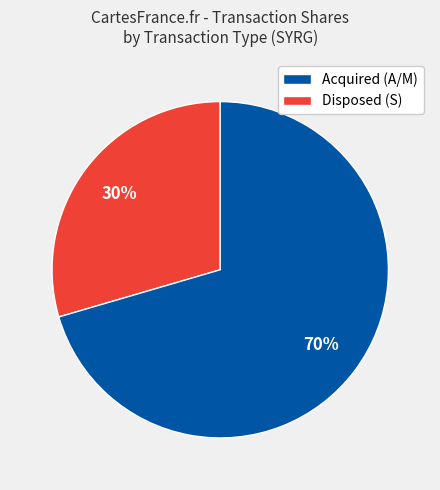

How many segments does this pie chart have?

2